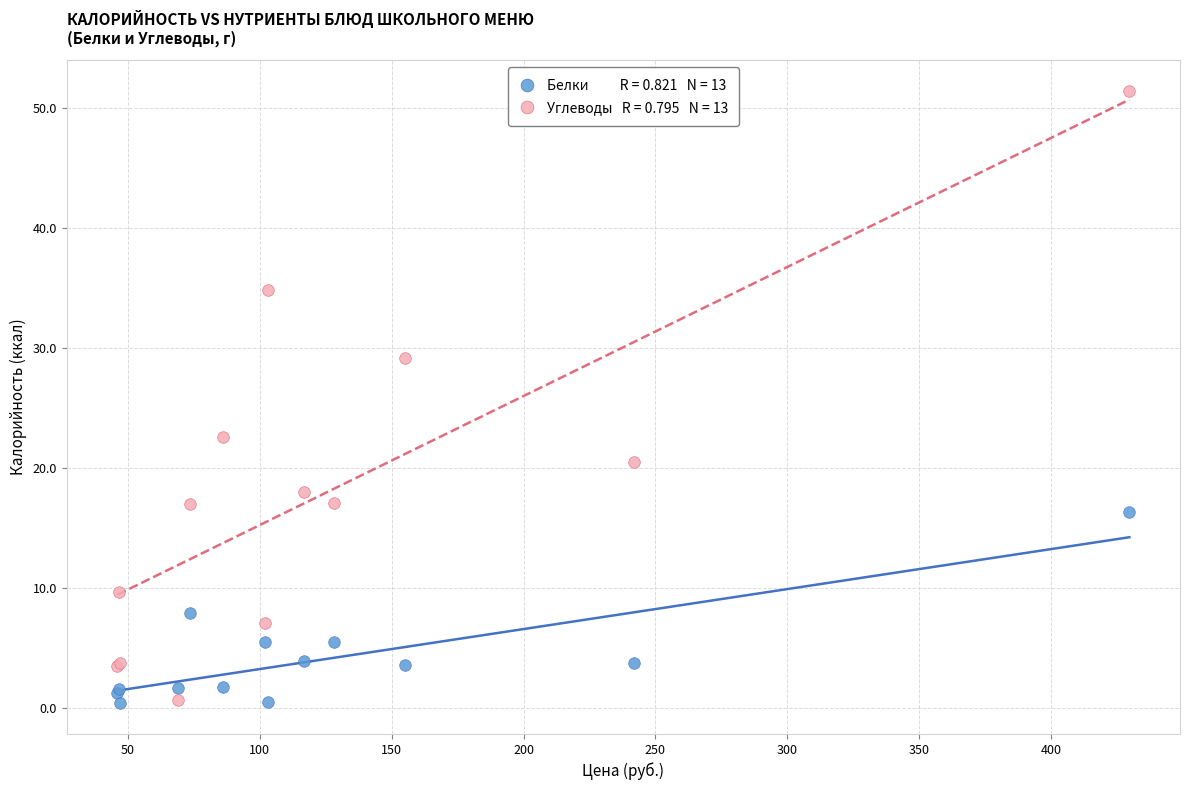

Across all series, what Y value is closest to 25?

22.6